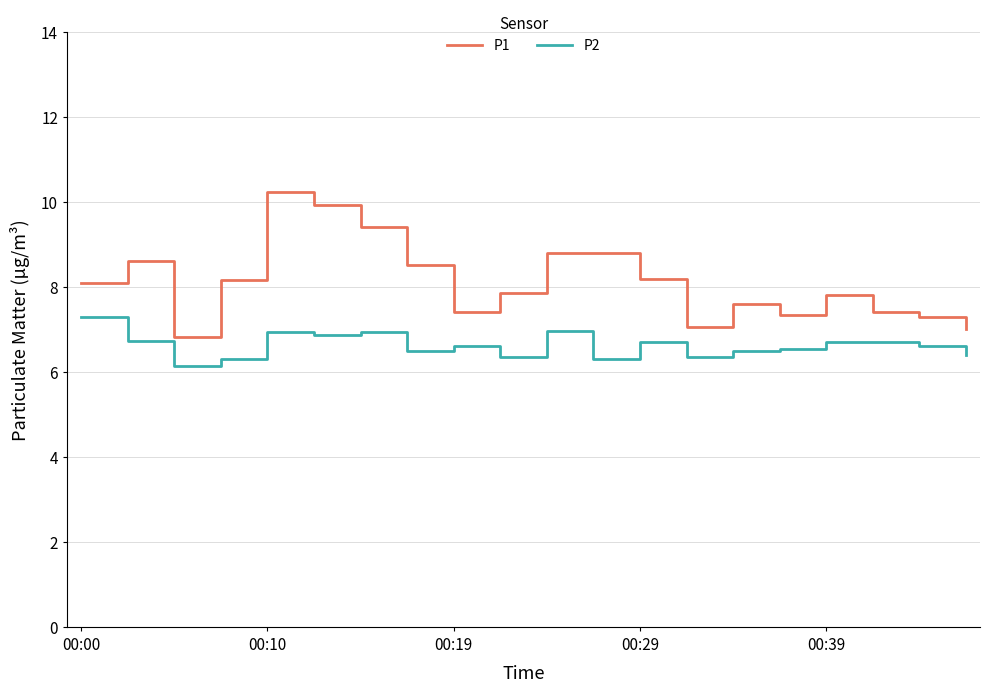

List the series in order of their overall mean, highest first.

P1, P2